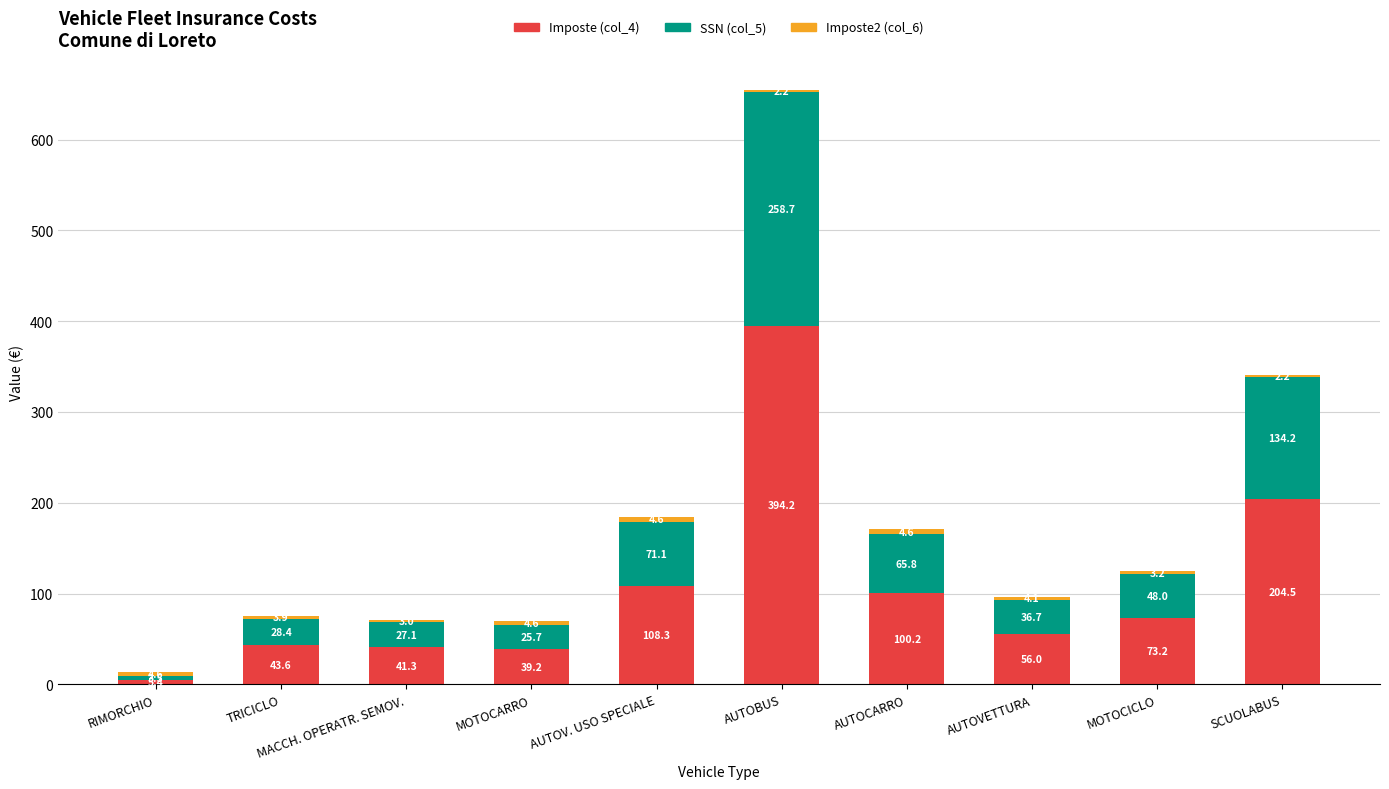

Read the Imposte (col_4) value at AUTOVETTURA.

56.0